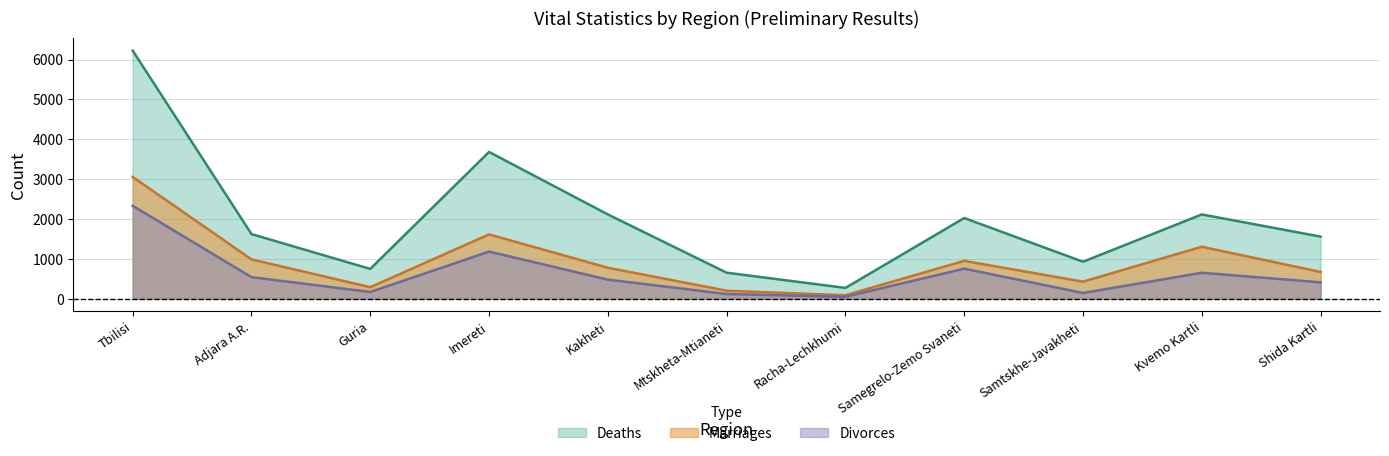

Reading left to right, extract all data points from this chart.

Marriages: Tbilisi=3057	Adjara A.R.=987	Guria=289	Imereti=1614	Kakheti=777	Mtskheta-Mtianeti=201	Racha-Lechkhumi=87	Samegrelo-Zemo Svaneti=950	Samtskhe-Javakheti=428	Kvemo Kartli=1304	Shida Kartli=672
Divorces: Tbilisi=2332	Adjara A.R.=541	Guria=168	Imereti=1182	Kakheti=479	Mtskheta-Mtianeti=118	Racha-Lechkhumi=48	Samegrelo-Zemo Svaneti=754	Samtskhe-Javakheti=144	Kvemo Kartli=651	Shida Kartli=411
Deaths: Tbilisi=6226	Adjara A.R.=1622	Guria=748	Imereti=3683	Kakheti=2115	Mtskheta-Mtianeti=653	Racha-Lechkhumi=271	Samegrelo-Zemo Svaneti=2025	Samtskhe-Javakheti=928	Kvemo Kartli=2115	Shida Kartli=1558